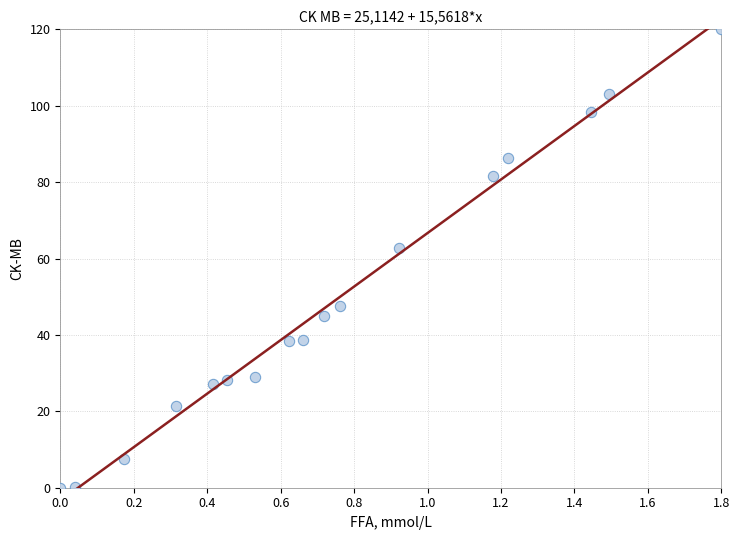

What Y value in the scatter plot is closest to 60?

62.9